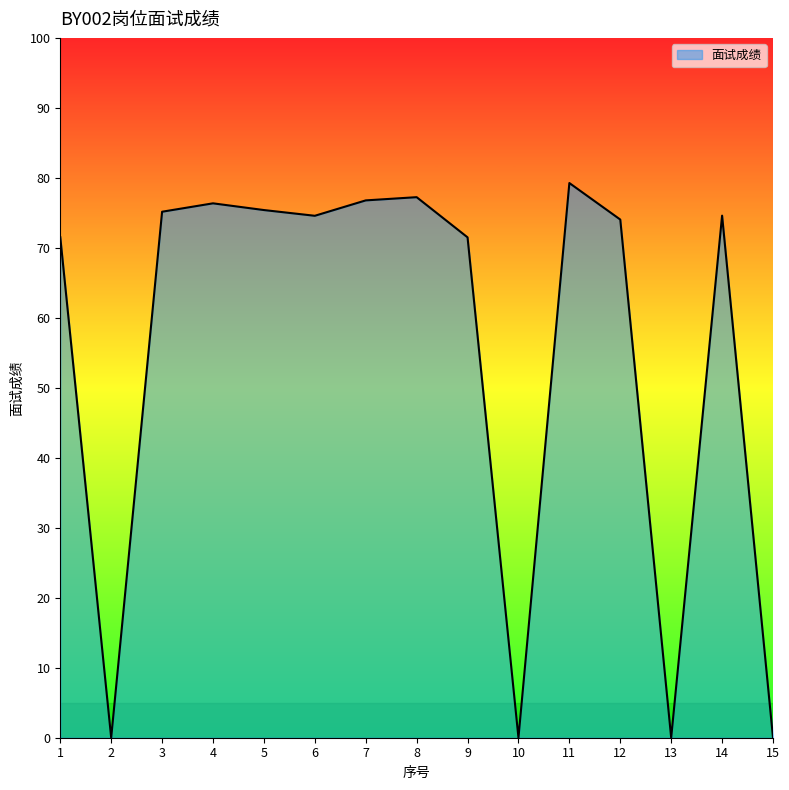

What is the change in value from 8 to 14?

-2.6